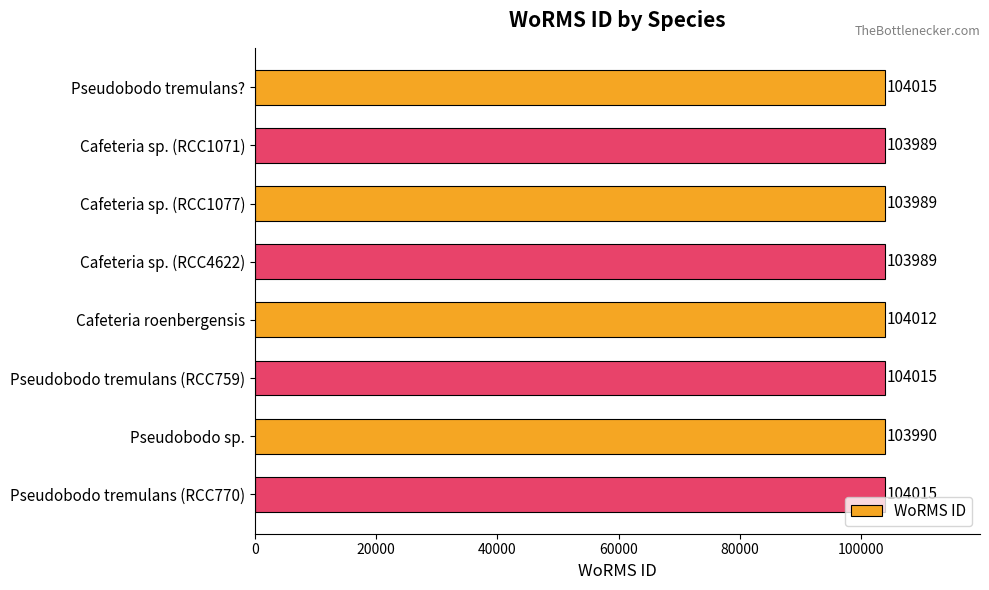

What is the difference between the maximum and second lowest values?

26